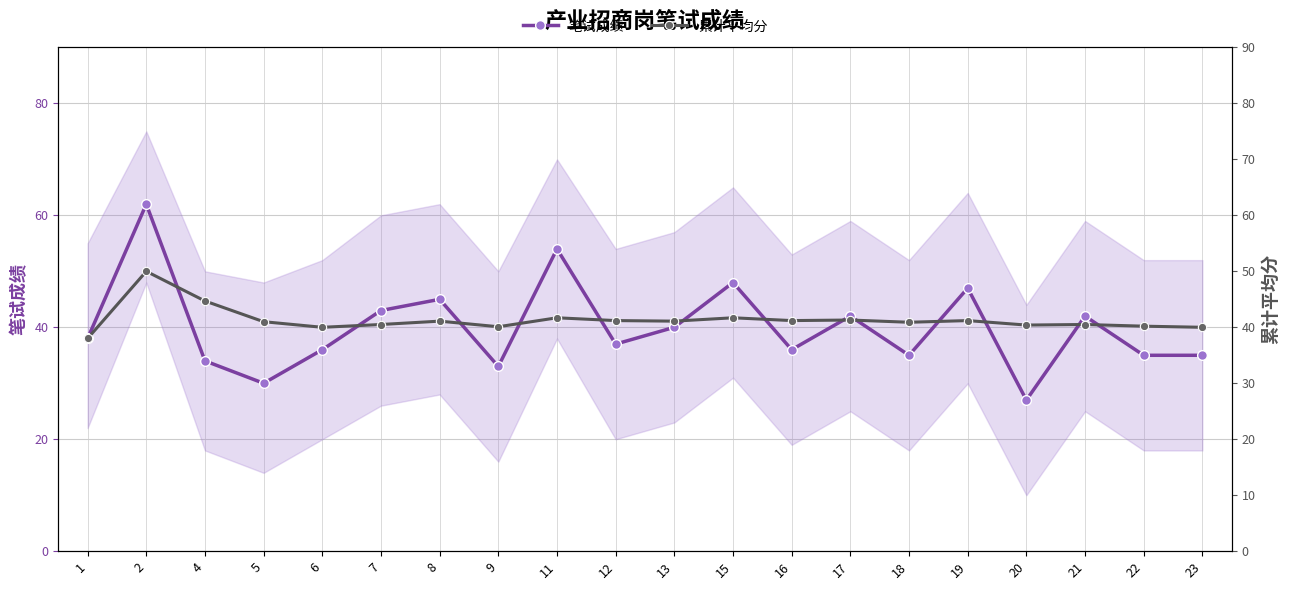

What is the highest value of the 累计平均分 series?

50.0